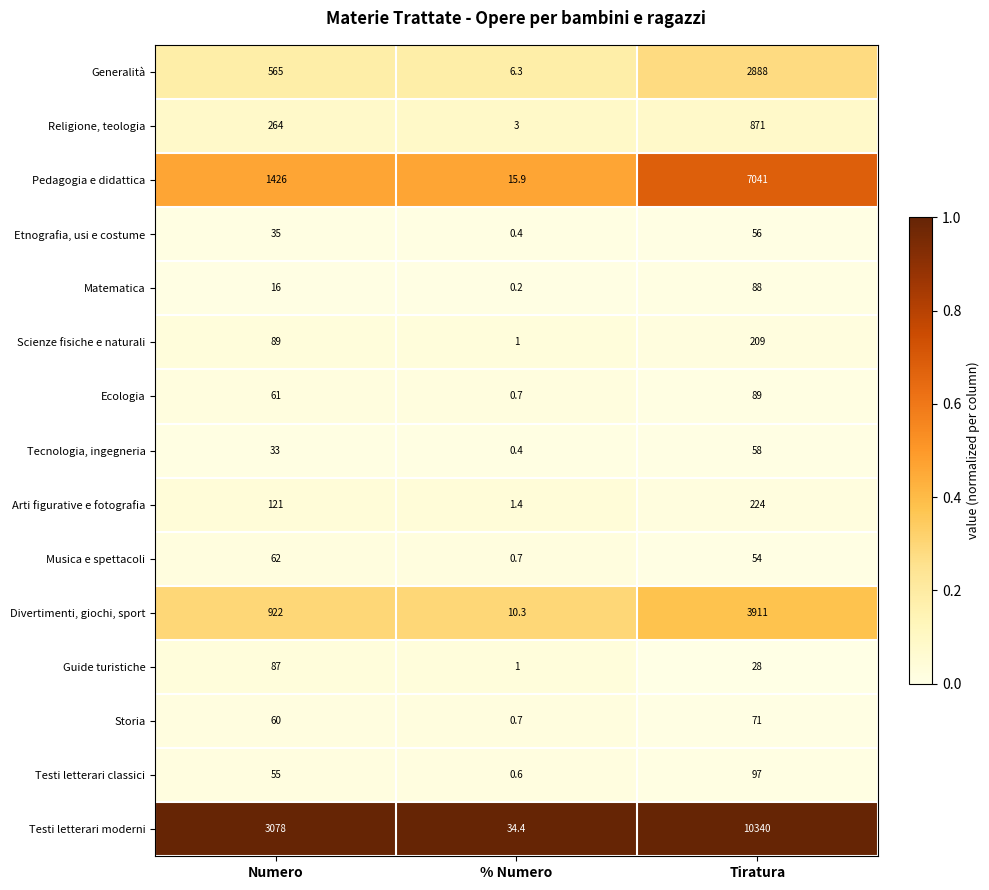

At which category is the sum across all series the highest?

Tiratura